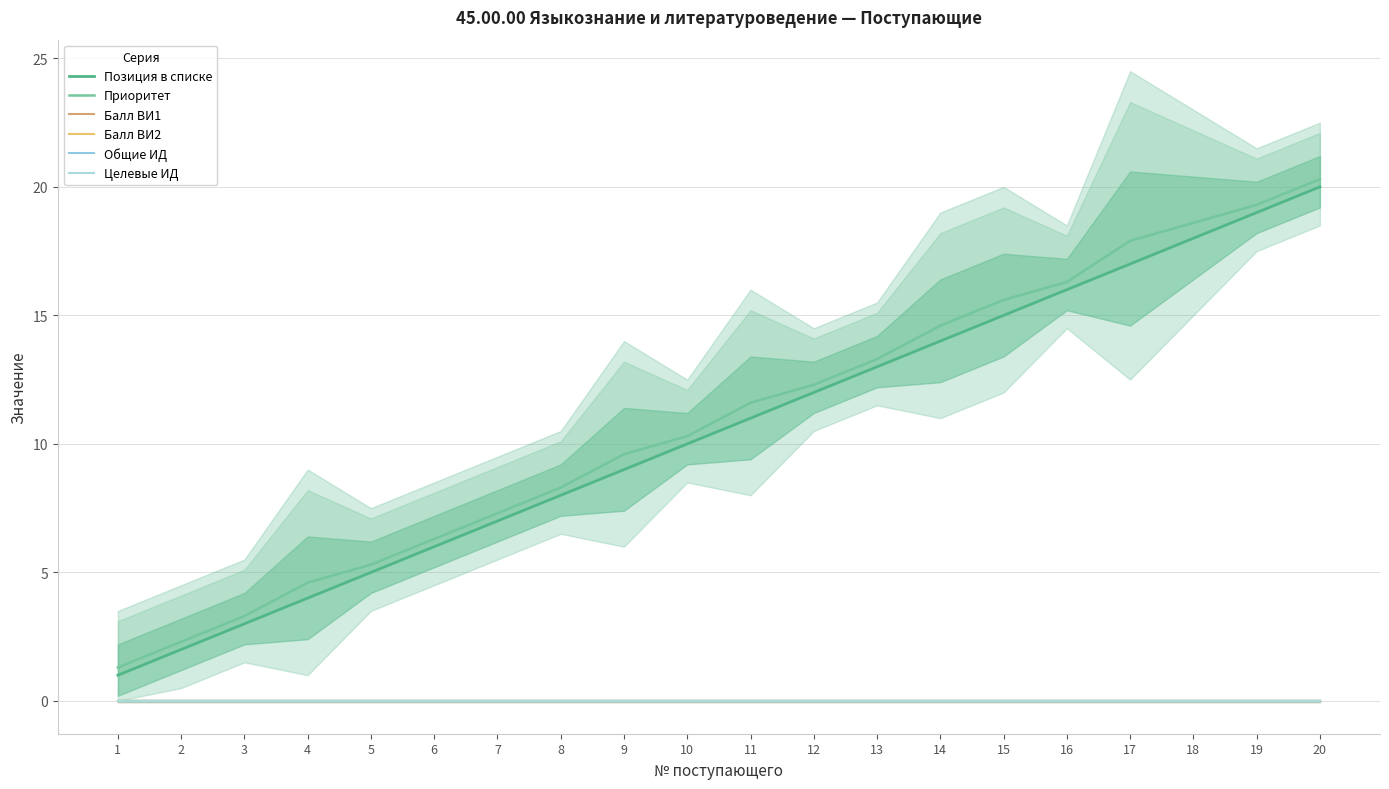

The Балл ВИ1 series shows 0.0 at 14. True or false?

True